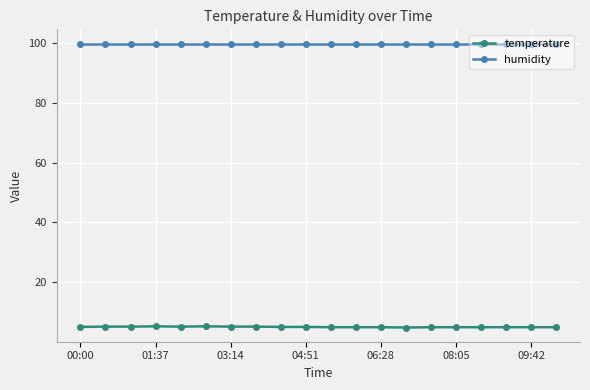

What is the greatest value displayed?

99.9